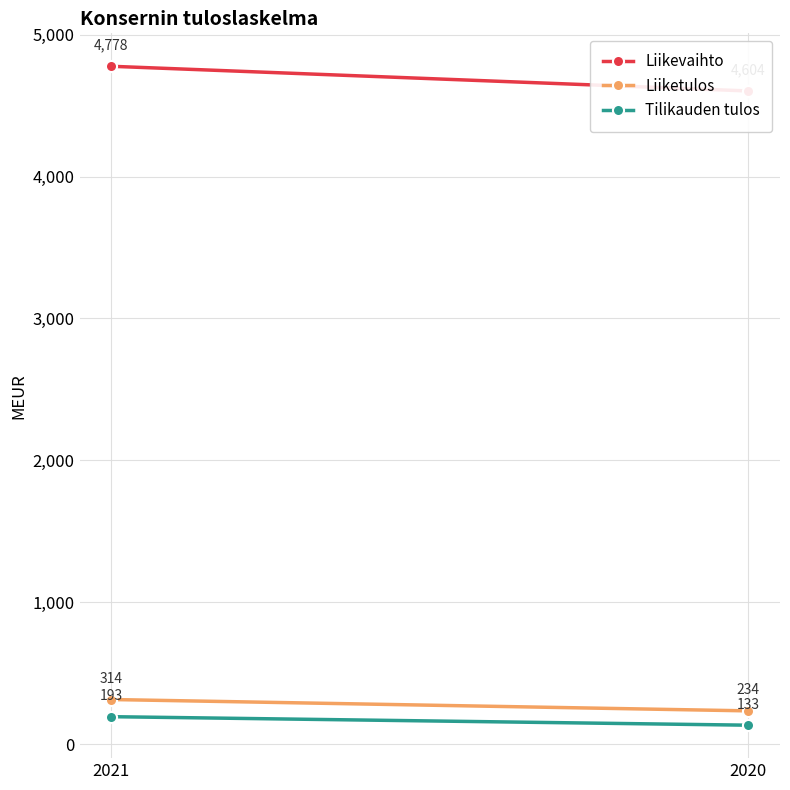

At which label is Tilikauden tulos closest to 163?

2021